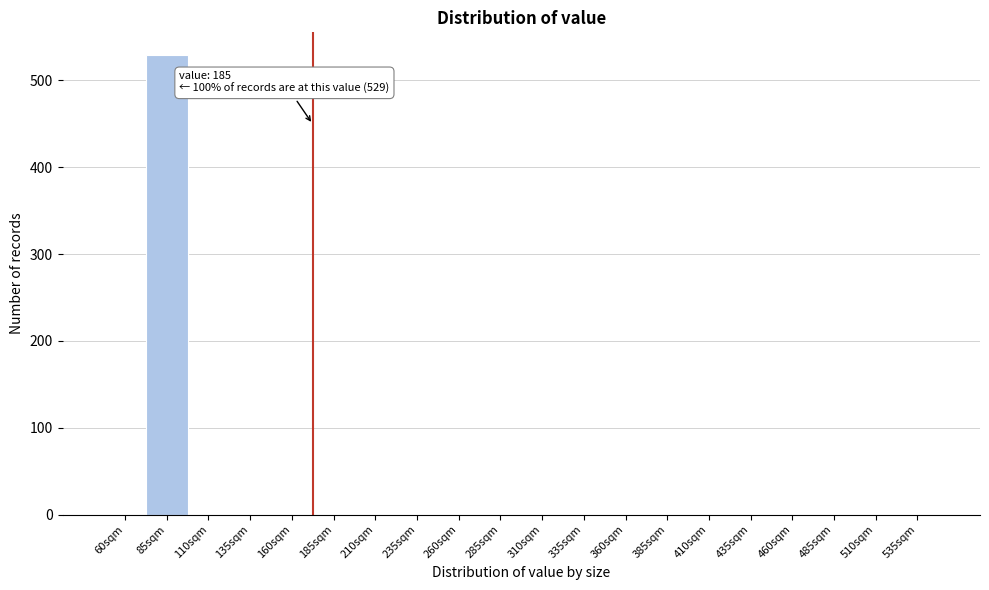

Reading right to left, what are all the values shown in this chart?

535sqm=0	510sqm=0	485sqm=0	460sqm=0	435sqm=0	410sqm=0	385sqm=0	360sqm=0	335sqm=0	310sqm=0	285sqm=0	260sqm=0	235sqm=0	210sqm=0	185sqm=0	160sqm=0	135sqm=0	110sqm=0	85sqm=529	60sqm=0